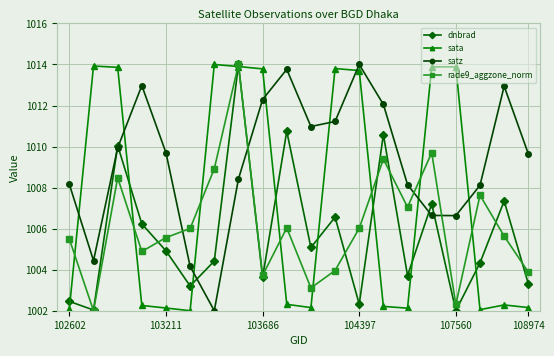

How many interior local peaks does the sata series have?

5